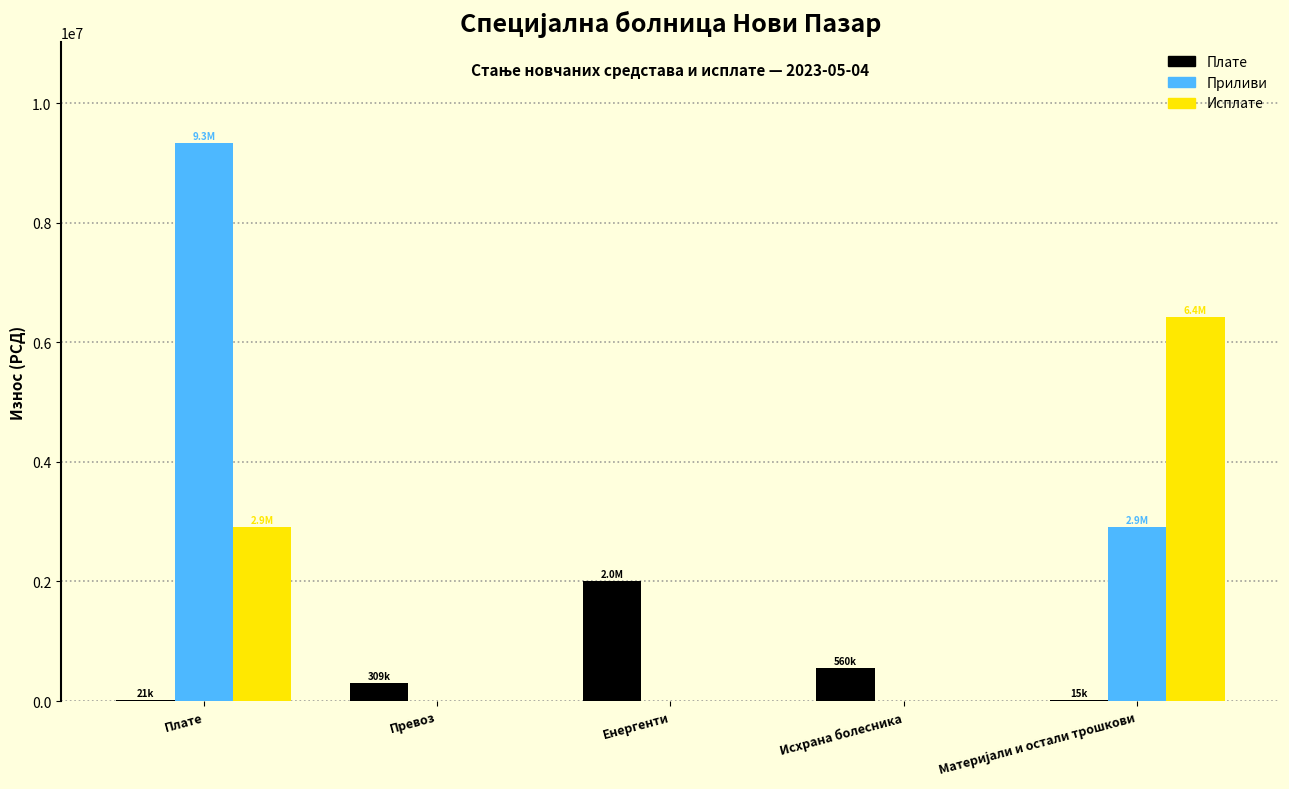

Where is Исплате nearest to the value 3210120?

Плате